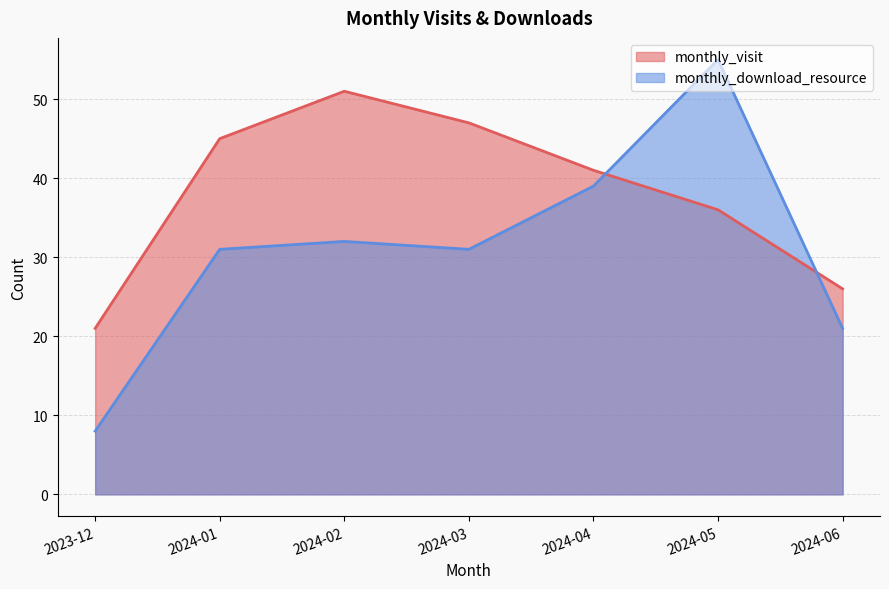

How many intersections are there between monthly_visit and monthly_download_resource?

2